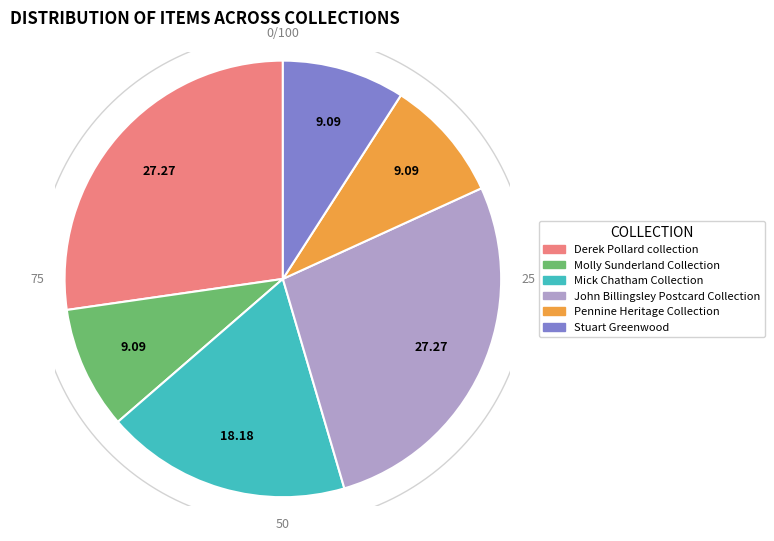

True or false: Mick Chatham Collection accounts for 29% of the total.

False